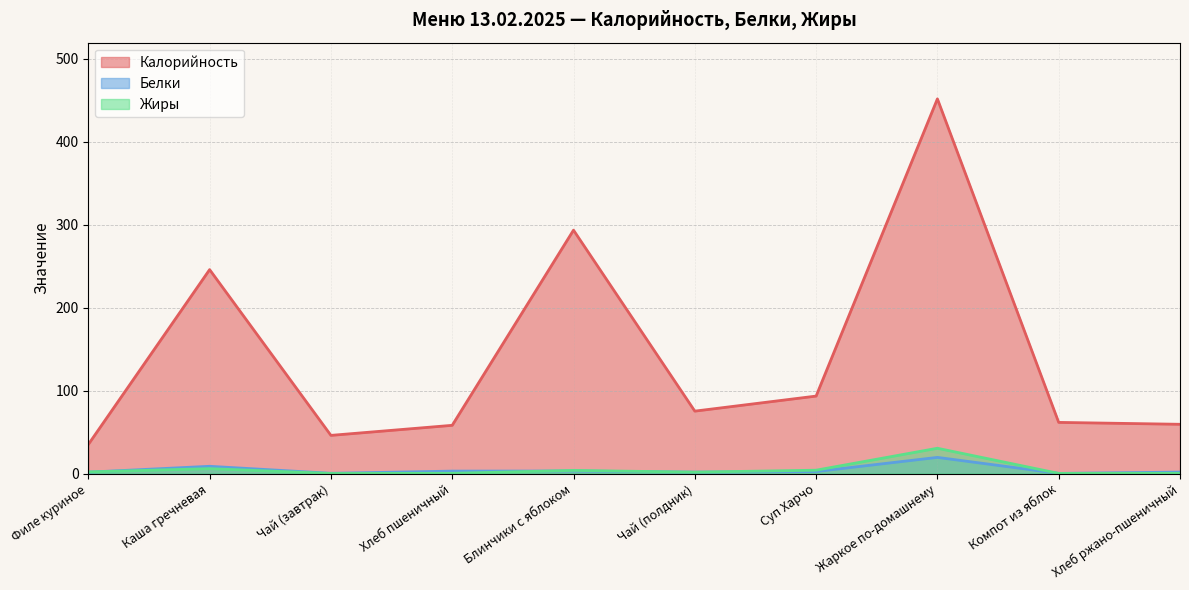

Does the chart have visible grid lines?

Yes